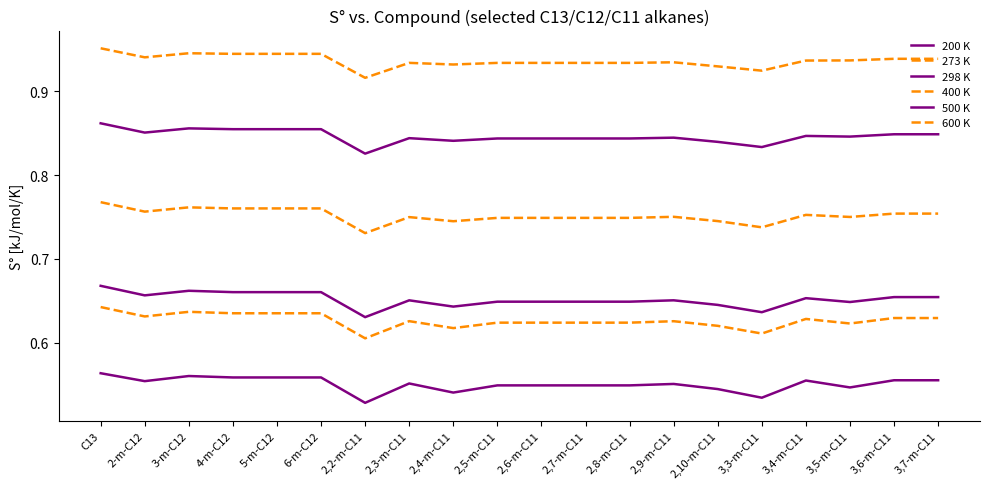

What is the highest value of the 500 K series?

0.9